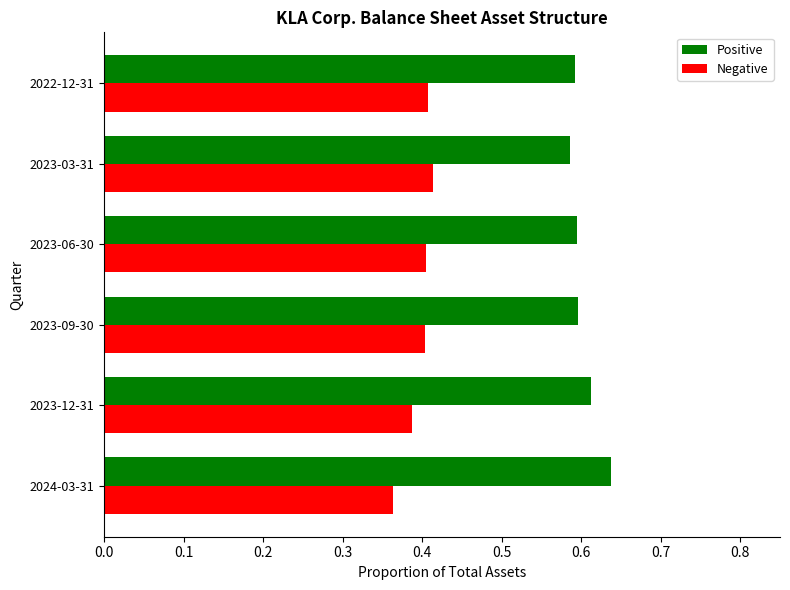

What is the sum of all Positive values?

3.6